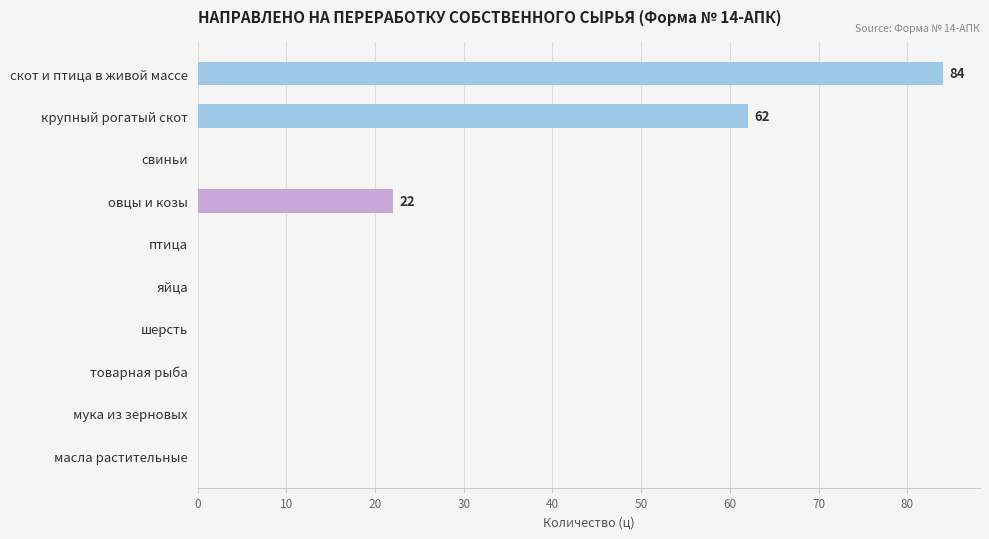

Which has a higher value, мука из зерновых or скот и птица в живой массе?

скот и птица в живой массе